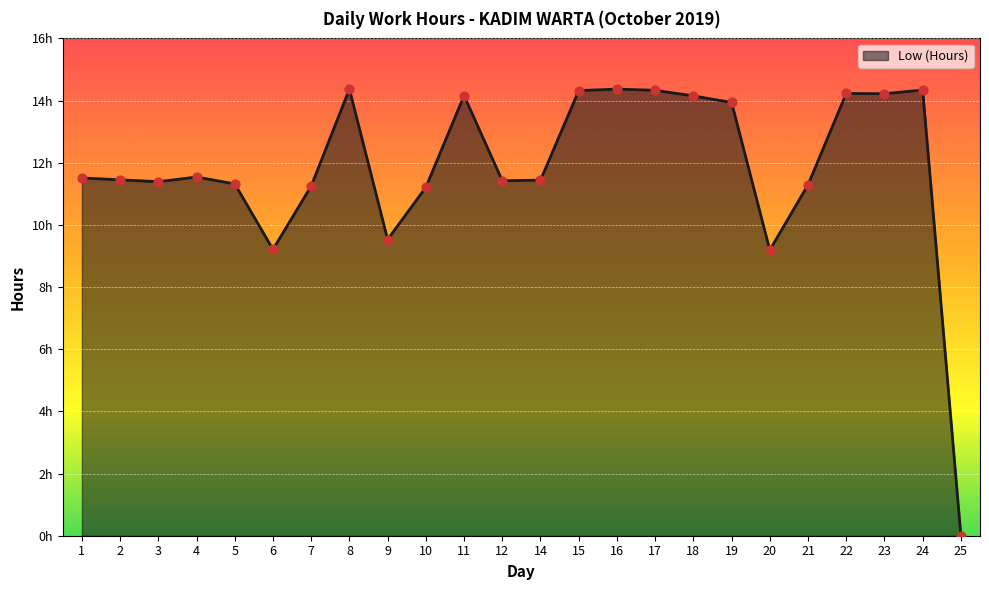

Between 23 and 14, which is larger?

23